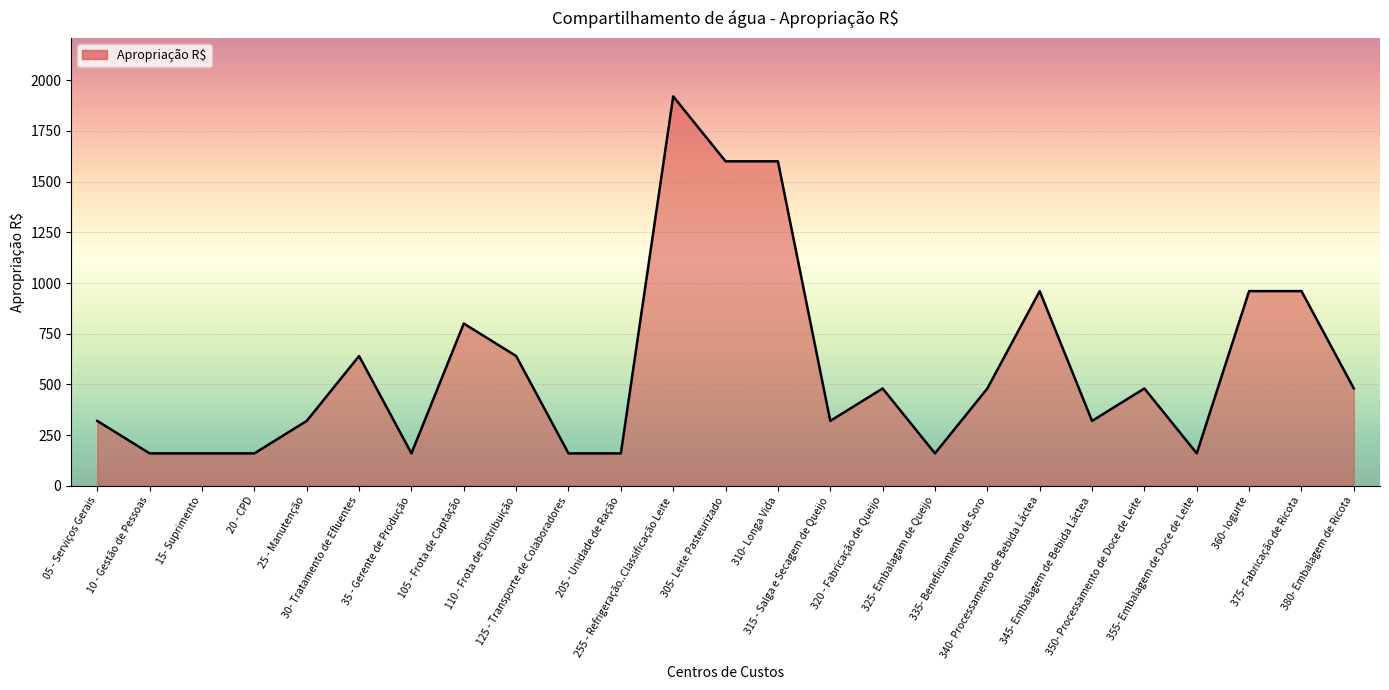

What is the difference between the values at 345- Embalagem de Bebida Láctea and 110 - Frota de Distribuição?

320